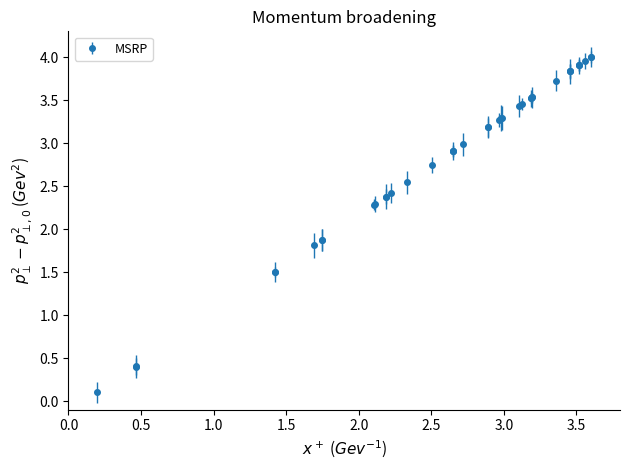

What is the average value?

2.9